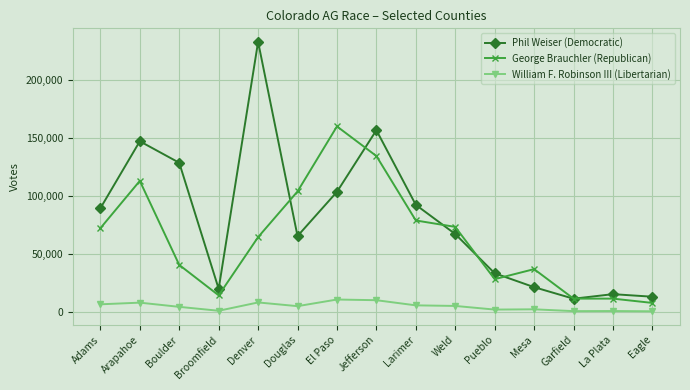

Rank the series by their average value, from highest to lowest.

Phil Weiser (Democratic), George Brauchler (Republican), William F. Robinson III (Libertarian)